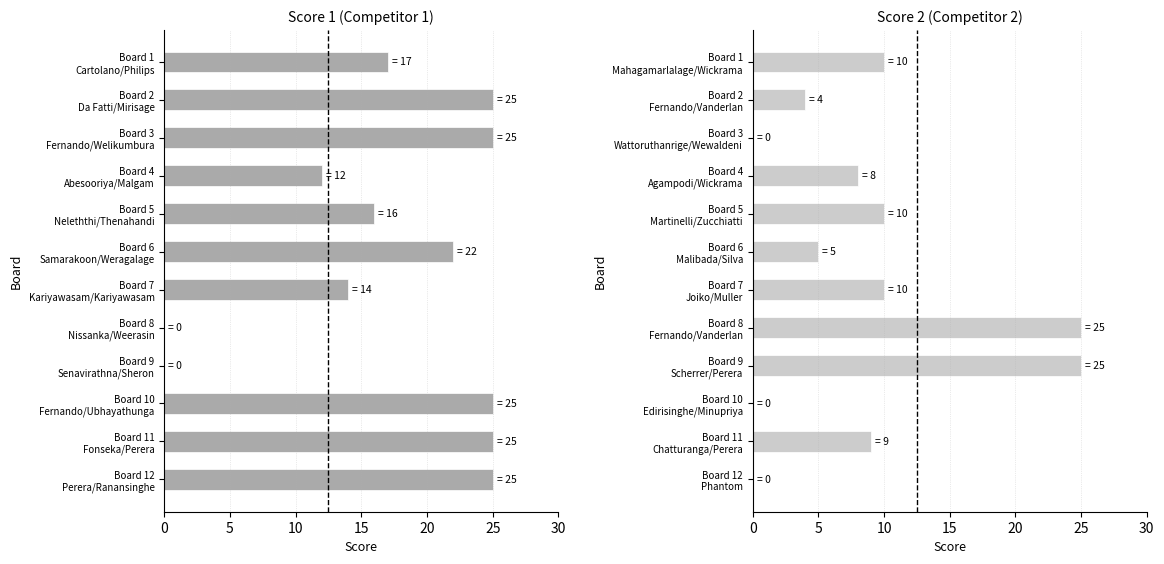

What is the label of the 2nd bar from the right?

10